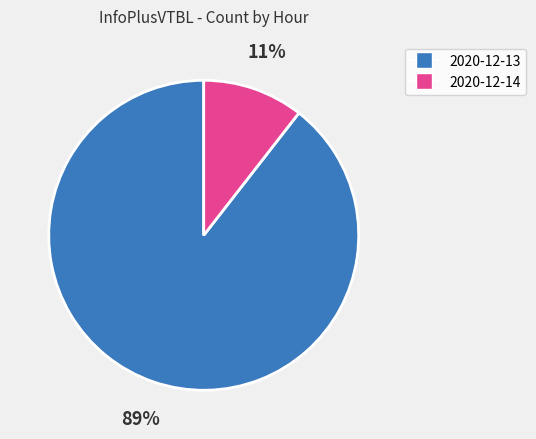

To the nearest percent, what is the average slice percentage?

50%